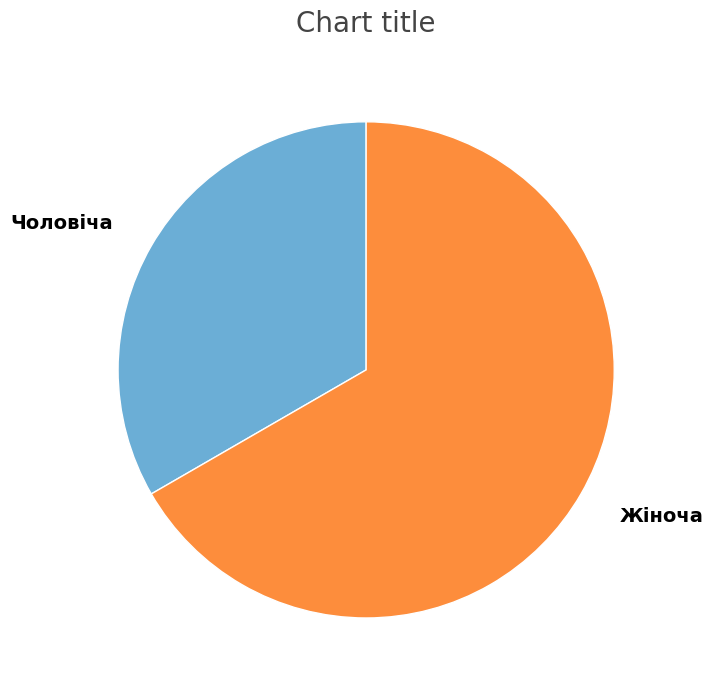

True or false: Жіноча accounts for 52% of the total.

False